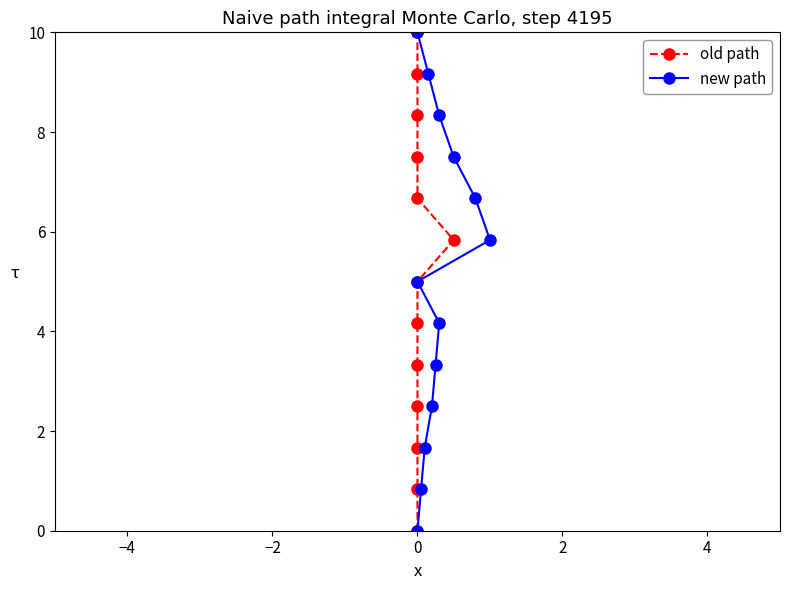

True or false: new path has more than 1 points higher than both neighbors.

False